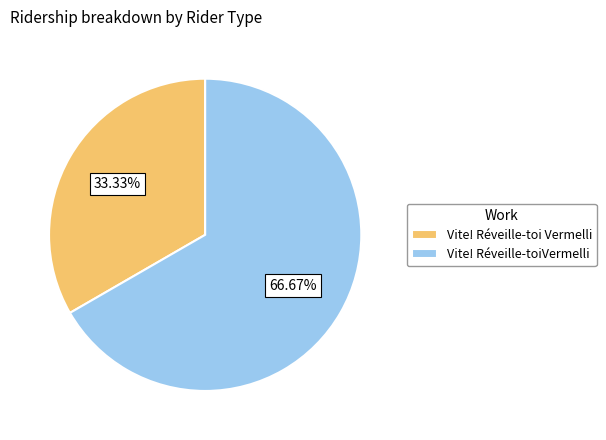

To the nearest percent, what is the average slice percentage?

50%